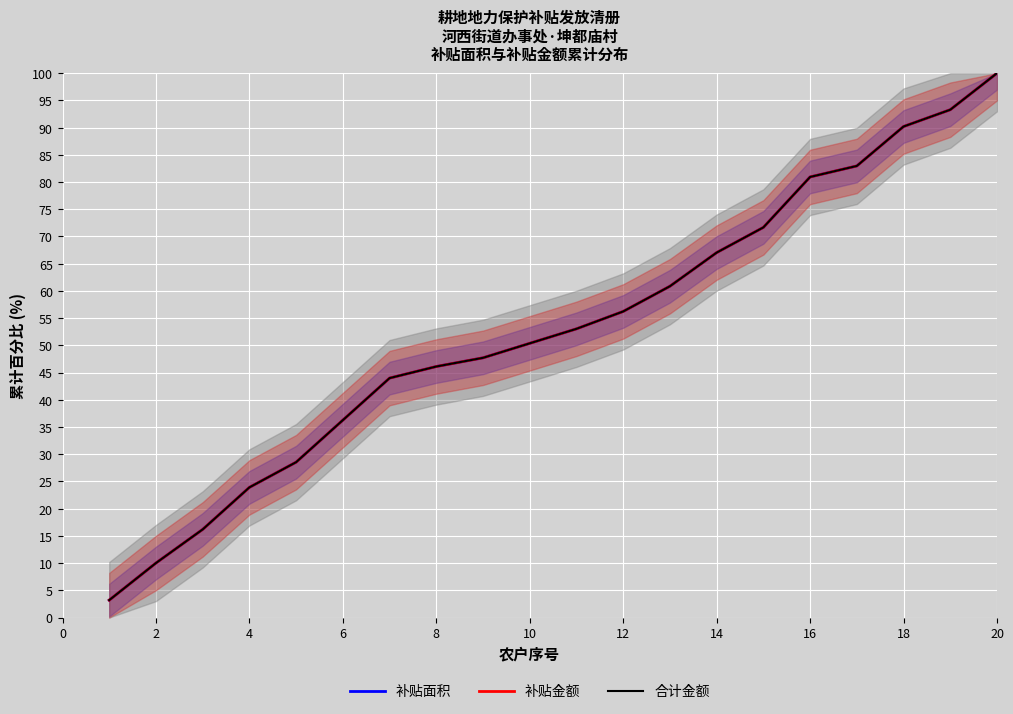

Reading left to right, transcribe all the data shown in this chart.

补贴面积: 3.2	10.0	16.2	23.9	28.5	36.3	44.0	46.1	47.7	50.4	53.0	56.2	60.9	67.0	71.7	80.9	83.0	90.2	93.3	100.0
补贴金额: 3.2	10.0	16.2	23.9	28.5	36.3	44.0	46.1	47.7	50.4	53.0	56.2	60.9	67.0	71.7	80.9	83.0	90.2	93.3	100.0
合计金额: 3.2	10.0	16.2	23.9	28.5	36.3	44.0	46.1	47.7	50.4	53.0	56.2	60.9	67.0	71.7	80.9	83.0	90.2	93.3	100.0